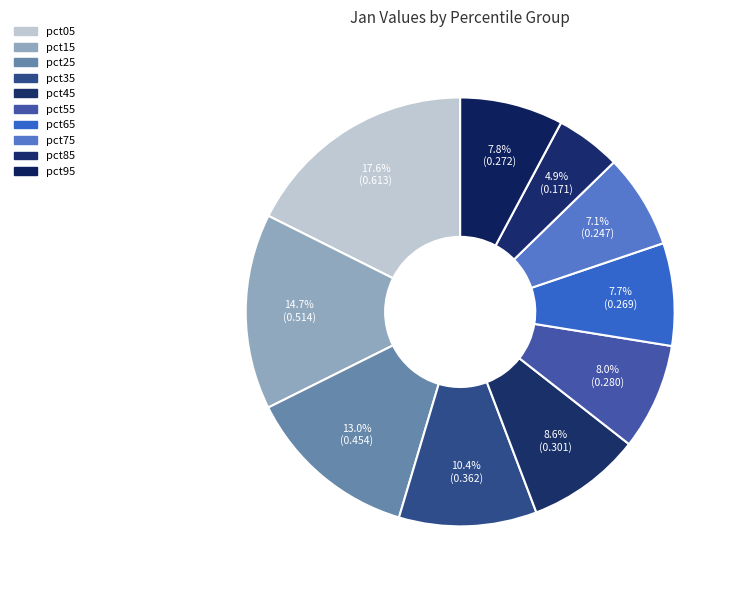

How much of the chart is everything except pct15?

85.3%